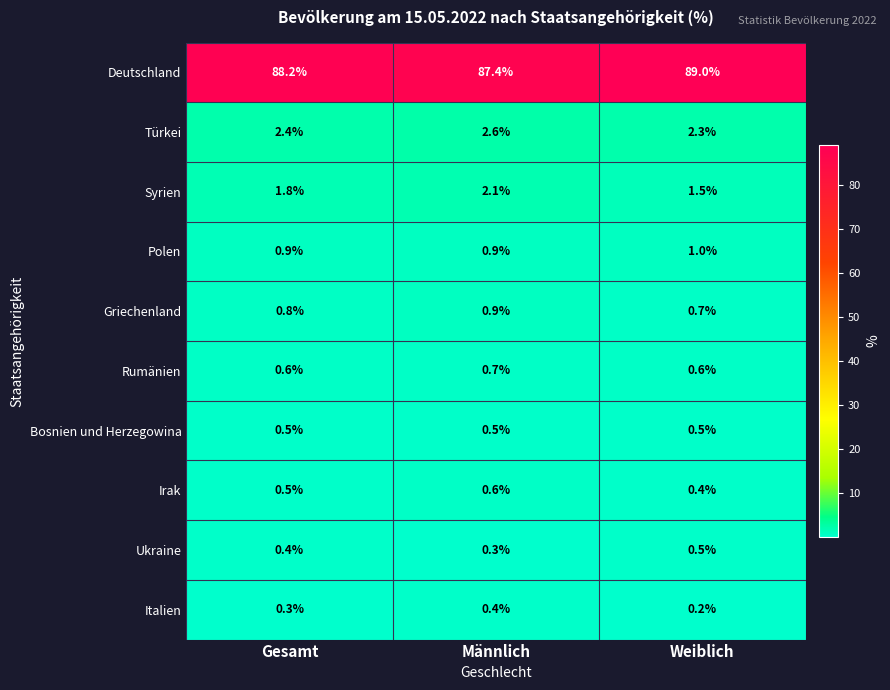

What is the smallest value displayed?

0.2